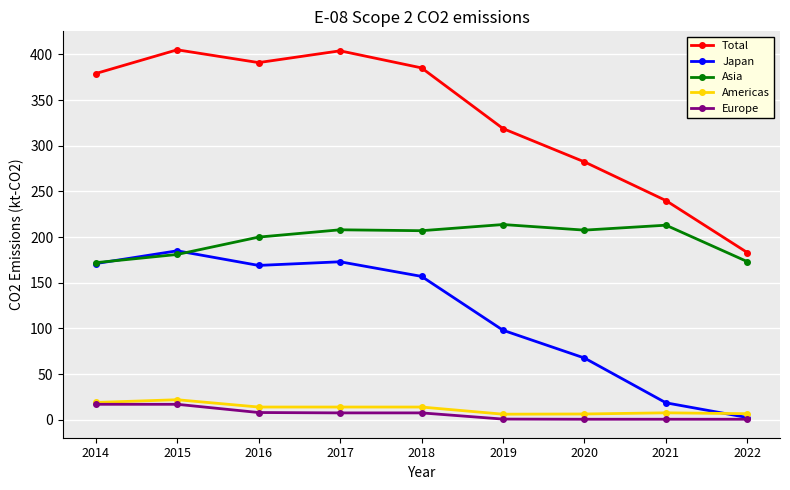

What is the value of the Europe point at the 5th from the left?

7.6